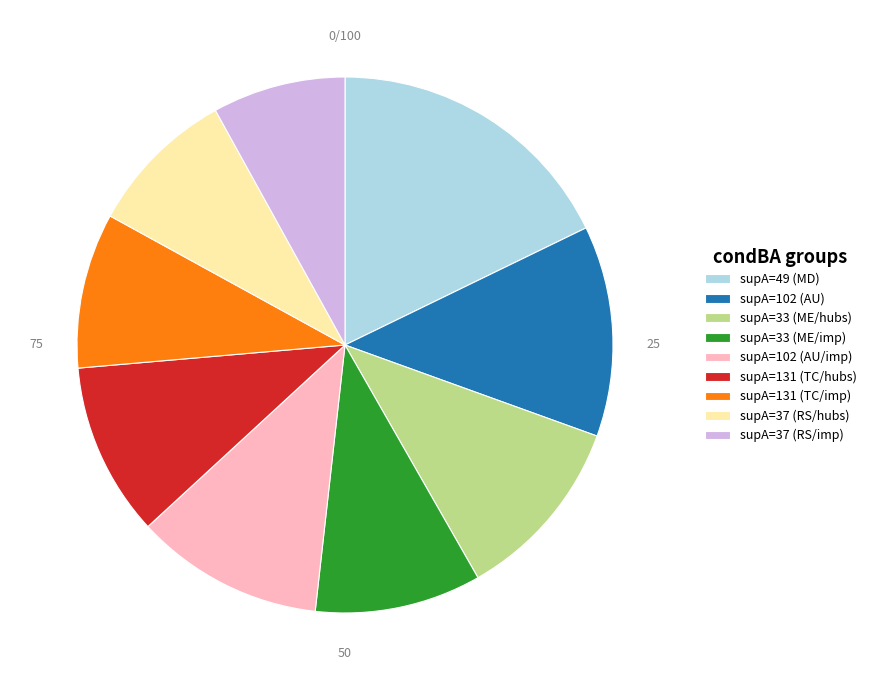

Count the number of slices in the pie.

9